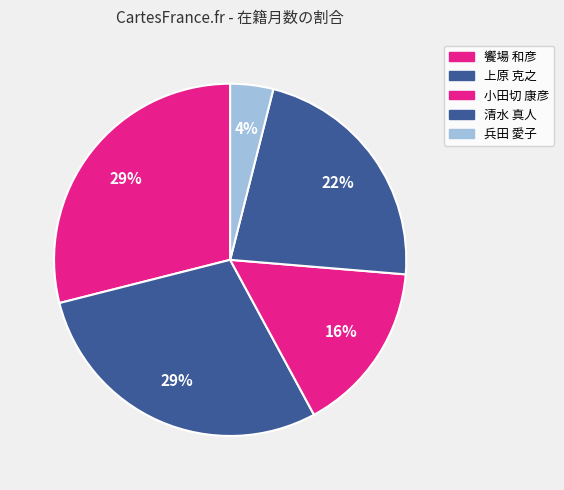

The 上原 克之 slice represents 40% of the pie. True or false?

False